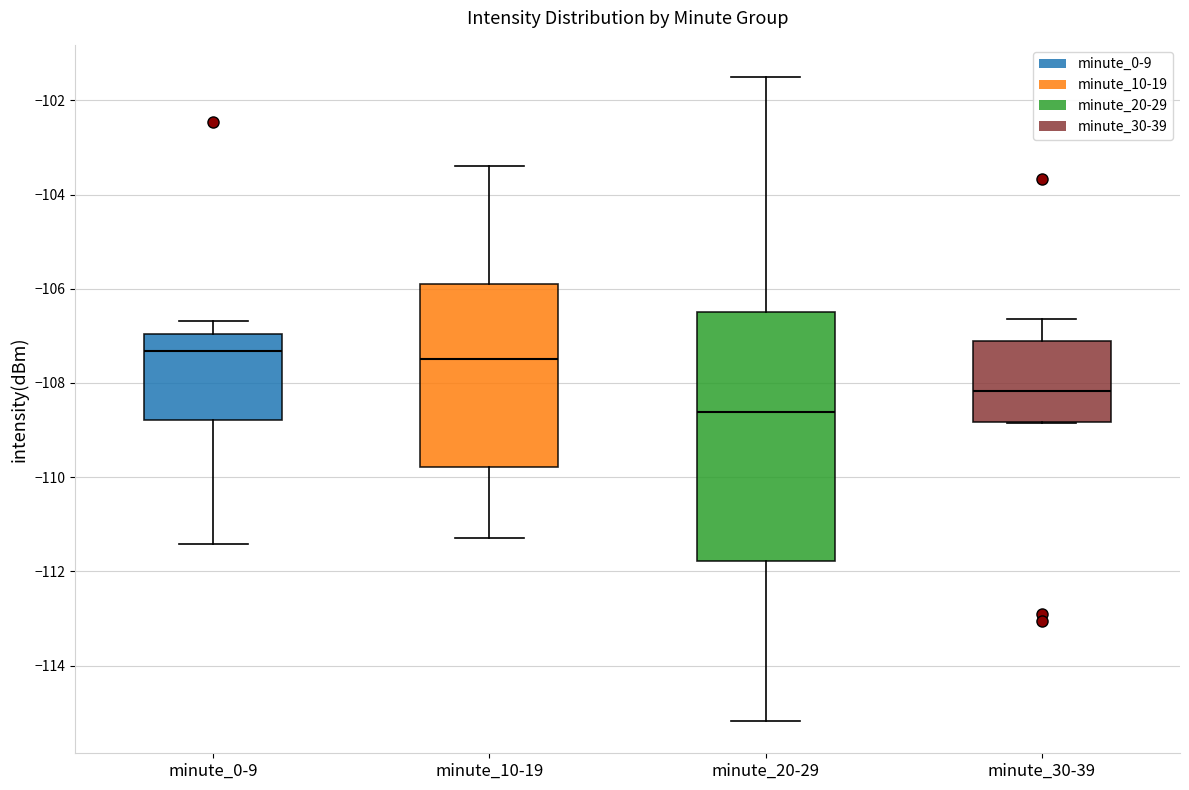

Reading left to right, transcribe this box plot: for each box, give where its median line is, the range the box spans, and where its two whiskers end, as read against the y-axis. The values are not printed on the chart, so give them approximately, as read against the axis.

minute_0-9: median -107.4, box -108.8 to -107.0, whiskers -111.4 to -106.6
minute_10-19: median -107.4, box -109.8 to -105.8, whiskers -111.2 to -103.4
minute_20-29: median -108.6, box -111.8 to -106.4, whiskers -115.2 to -101.6
minute_30-39: median -108.2, box -108.8 to -107.2, whiskers -108.8 to -106.6